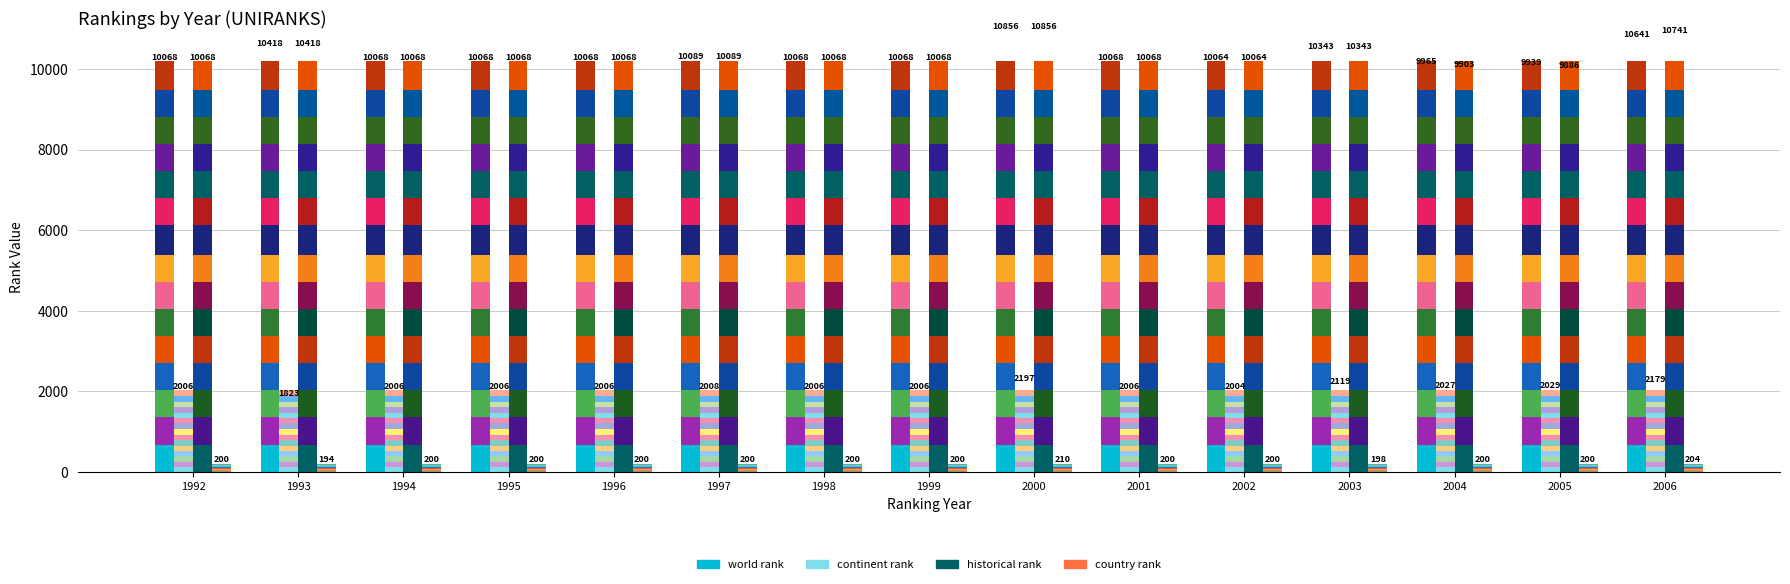

What is the sum of all continent rank seg0 values?

2006.0